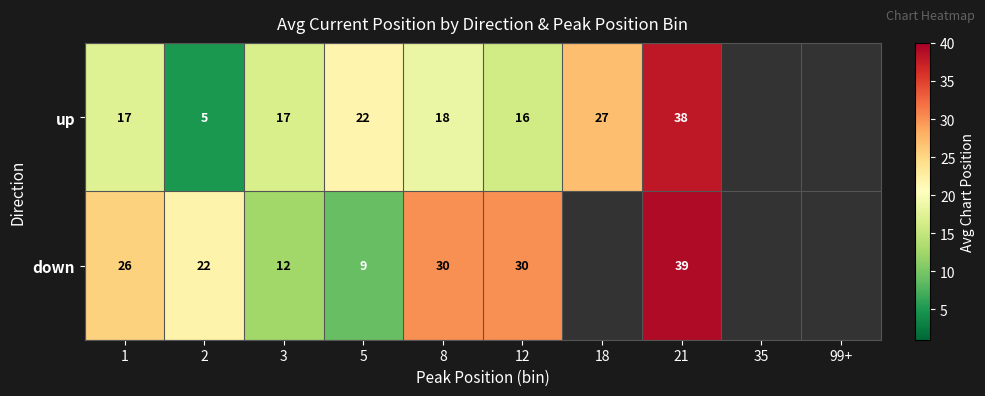

True or false: down has a value of 50.6 at 8.

False